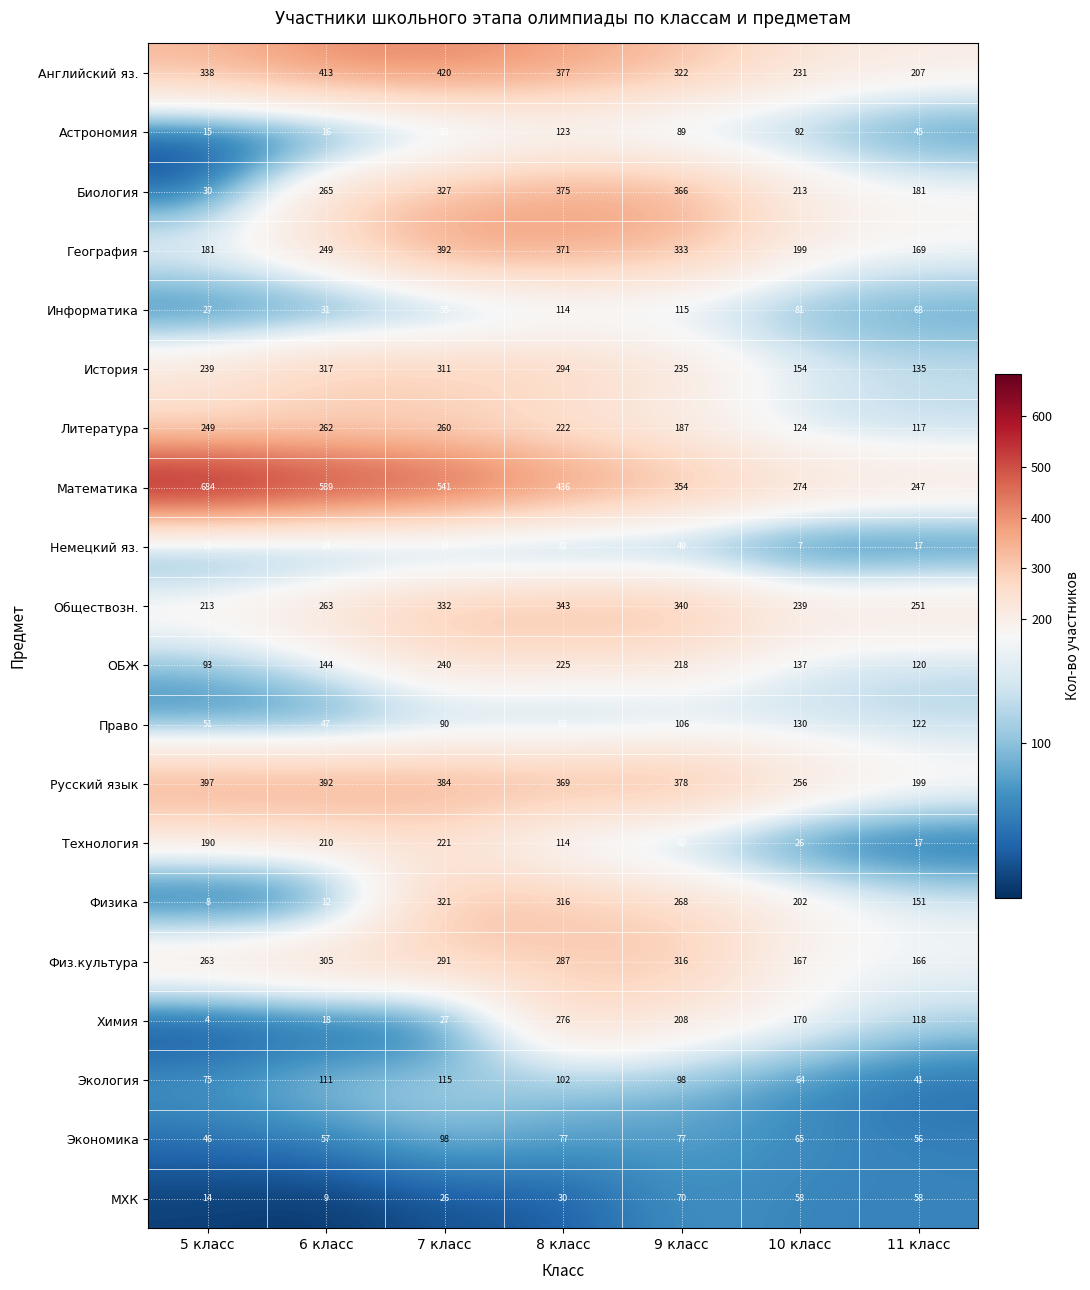

Which series has the largest range (max minus min)?

Математика